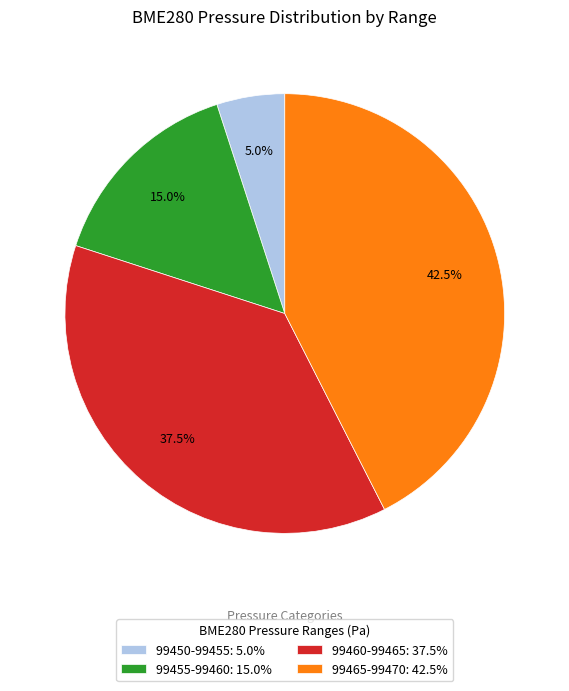

What percentage is NOT represented by 99450-99455: 5.0%?

95.0%